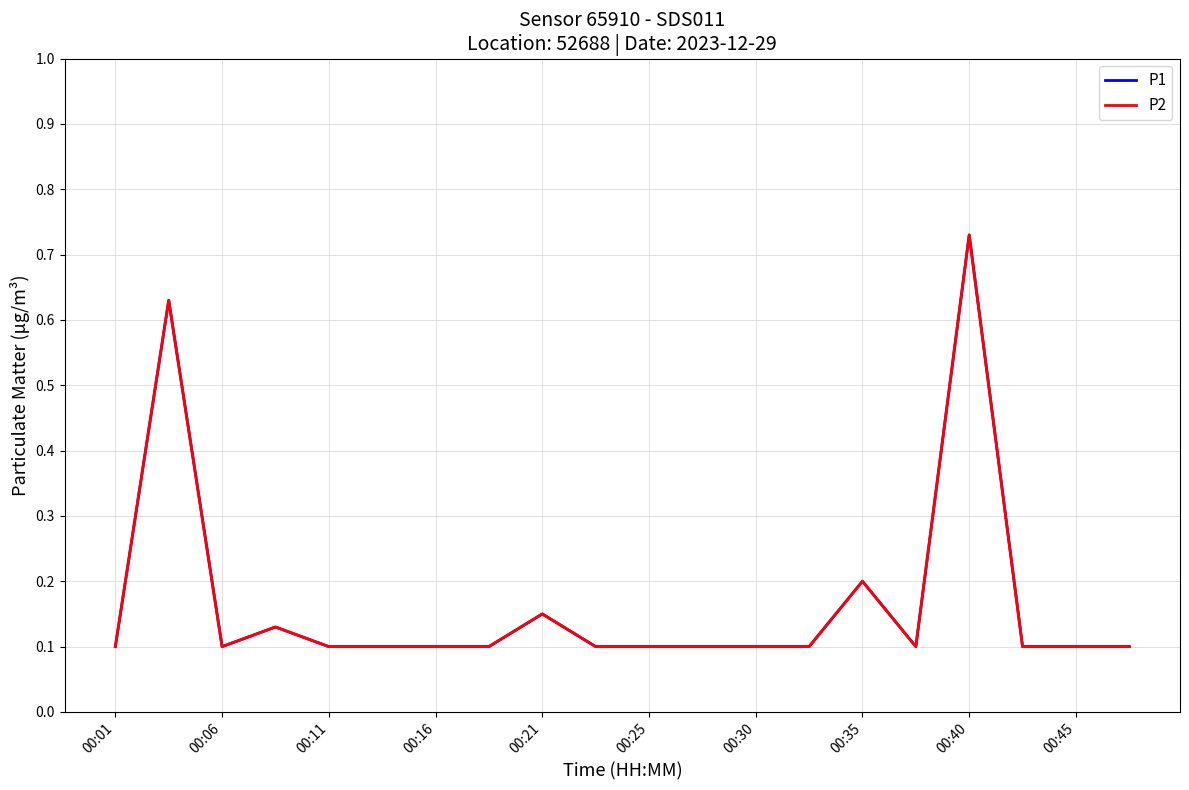

What is the smallest value displayed?

0.1